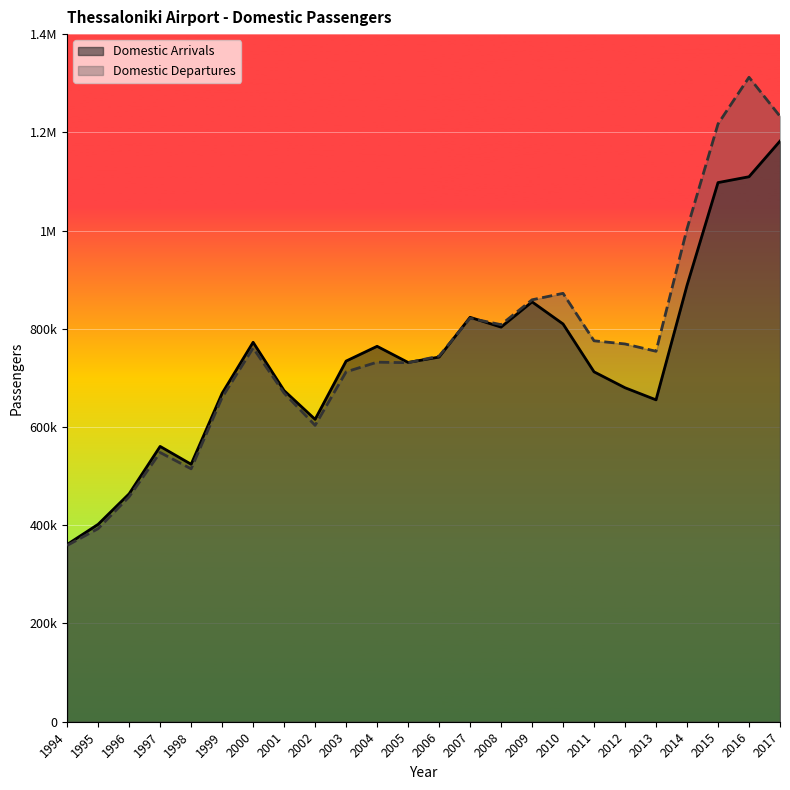

Does the chart display data point markers on the line(s)?

No